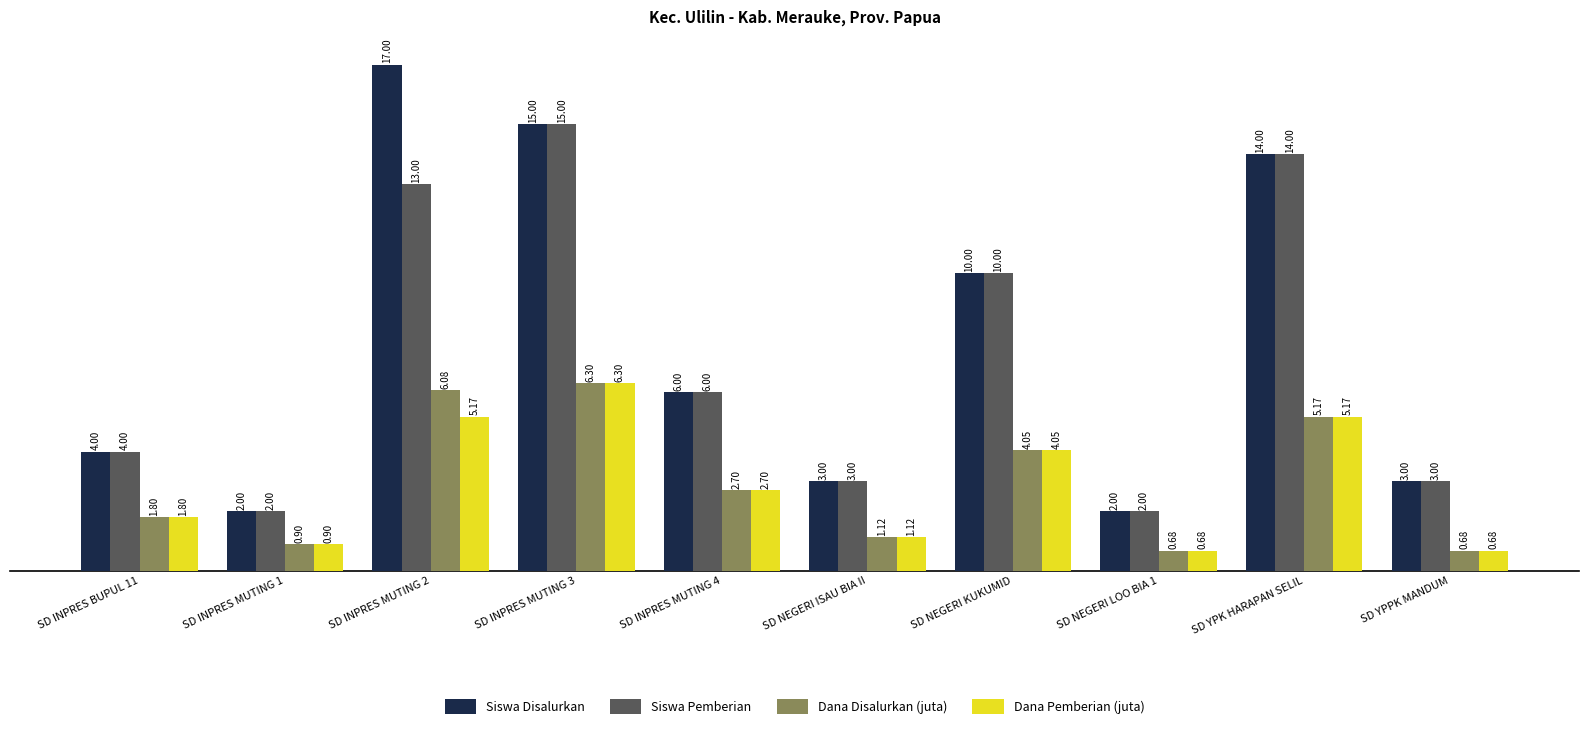

Is the value of Dana Disalurkan (juta) at SD NEGERI ISAU BIA II greater than the value of Siswa Disalurkan at SD INPRES MUTING 1?

No